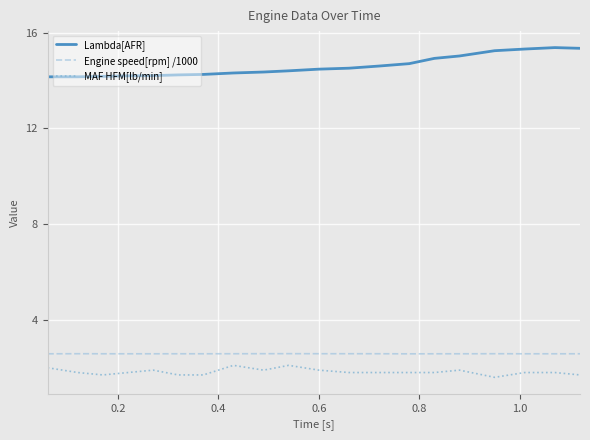

What is the maximum value shown in the chart?

15.4